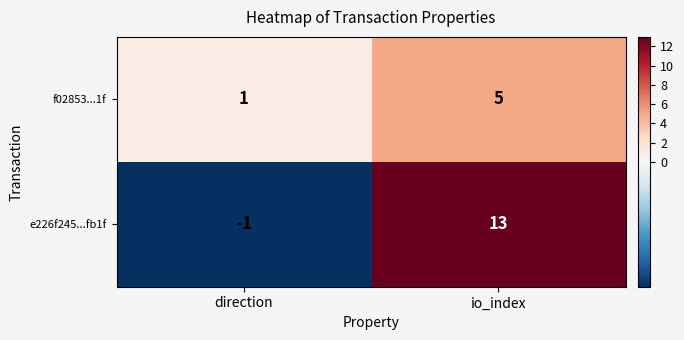

Count the number of categories in the chart.

2